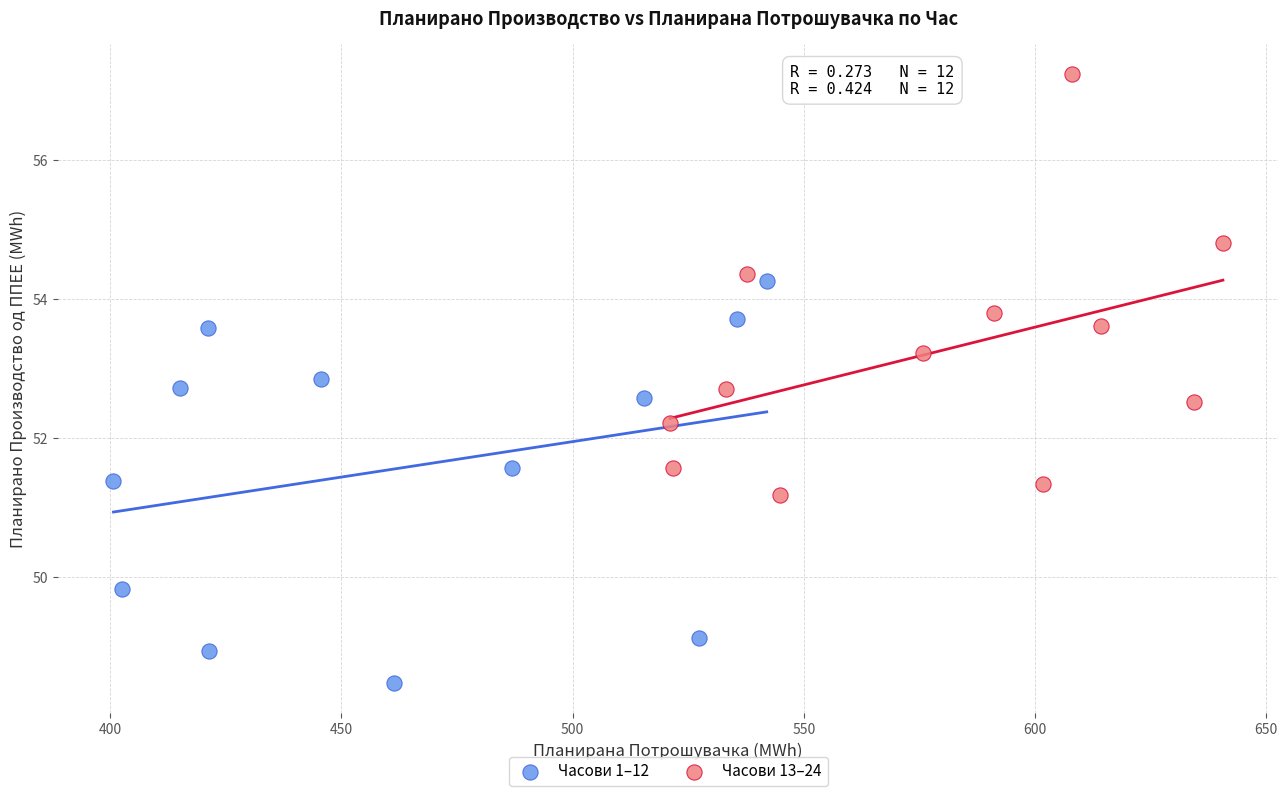

Which series has the largest Y range (max minus min)?

Часови 13–24